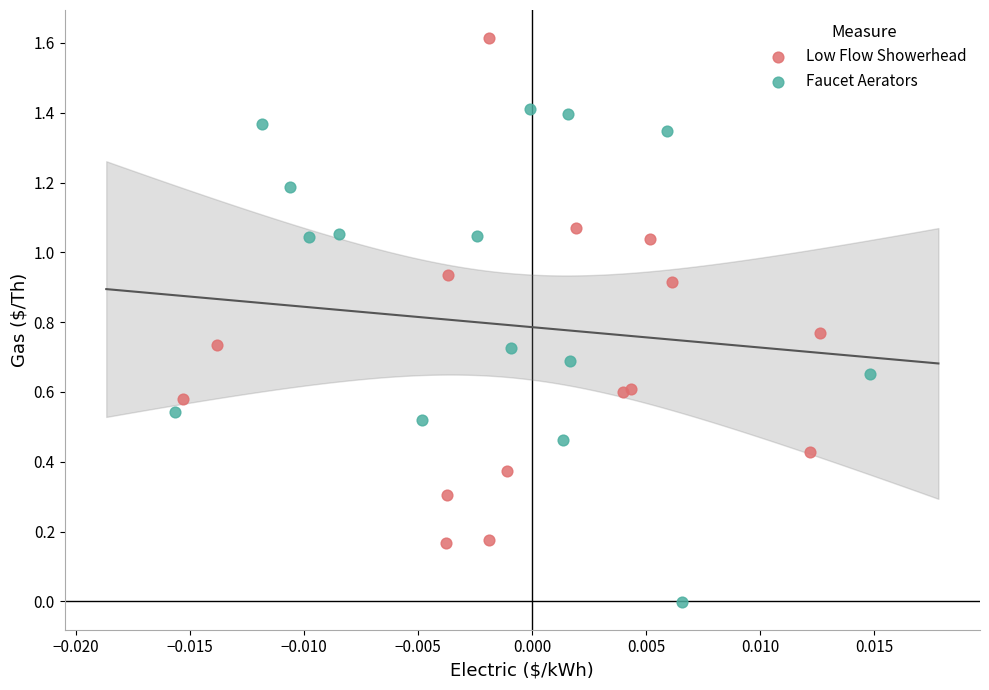

Which series contains the highest Y value?

Low Flow Showerhead